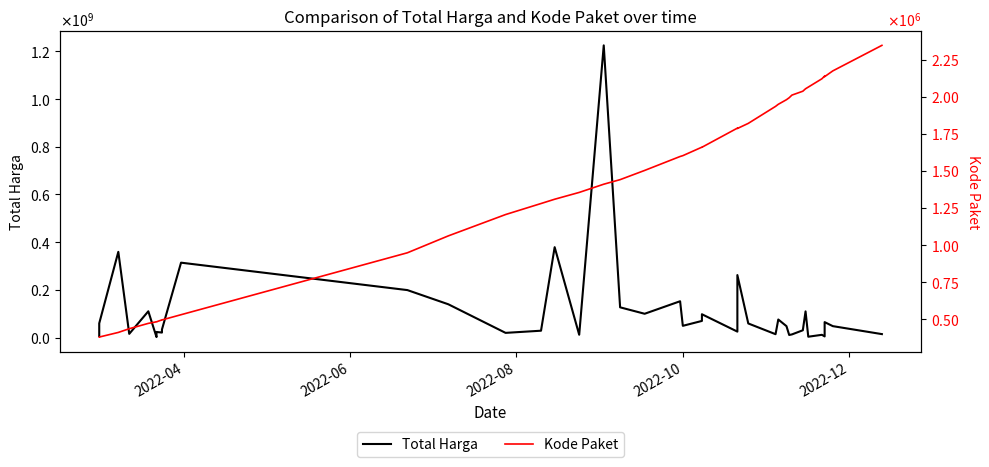

What is the difference between the maximum and minimum values in the Total Harga series?

1222286250